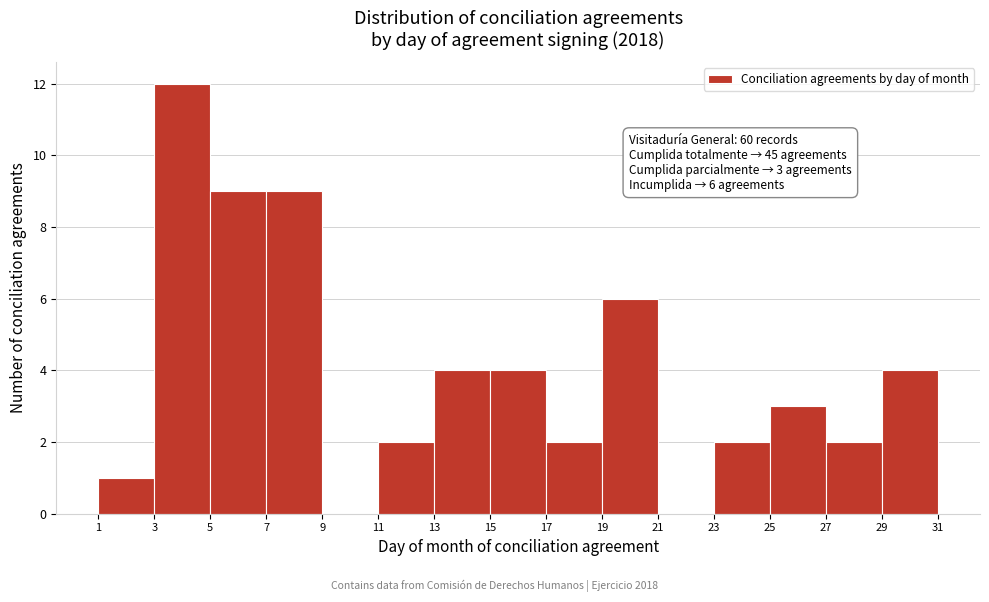

Which range on the x-axis has the tallest bar?

3 to 5